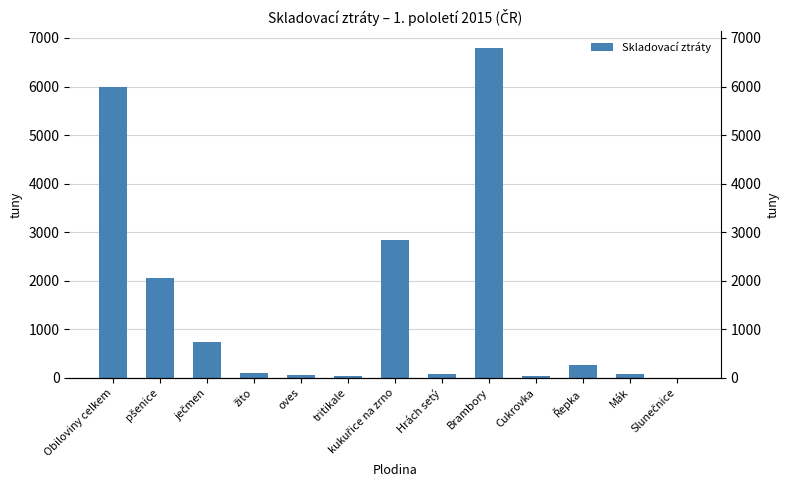

What is the value of the 6th bar from the left?

47.9